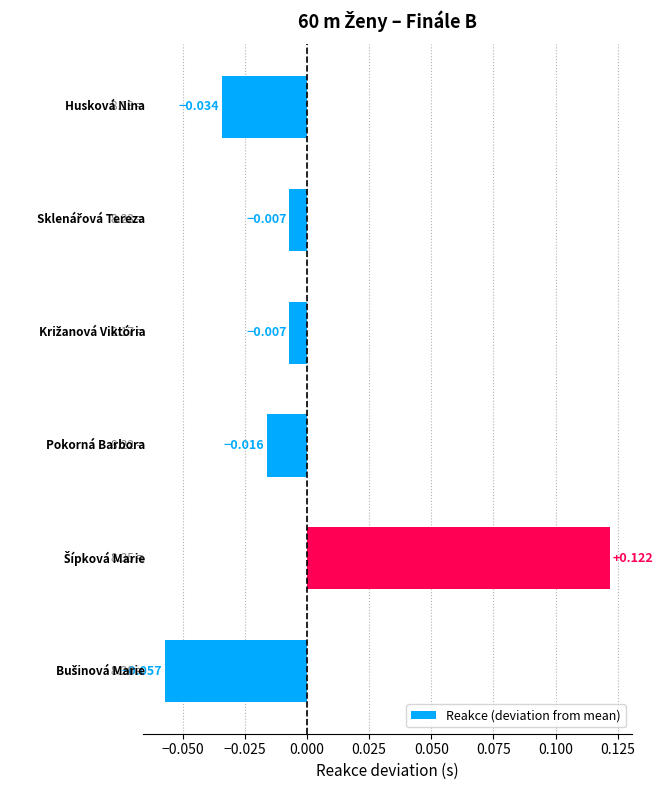

Does the chart contain any negative values?

Yes